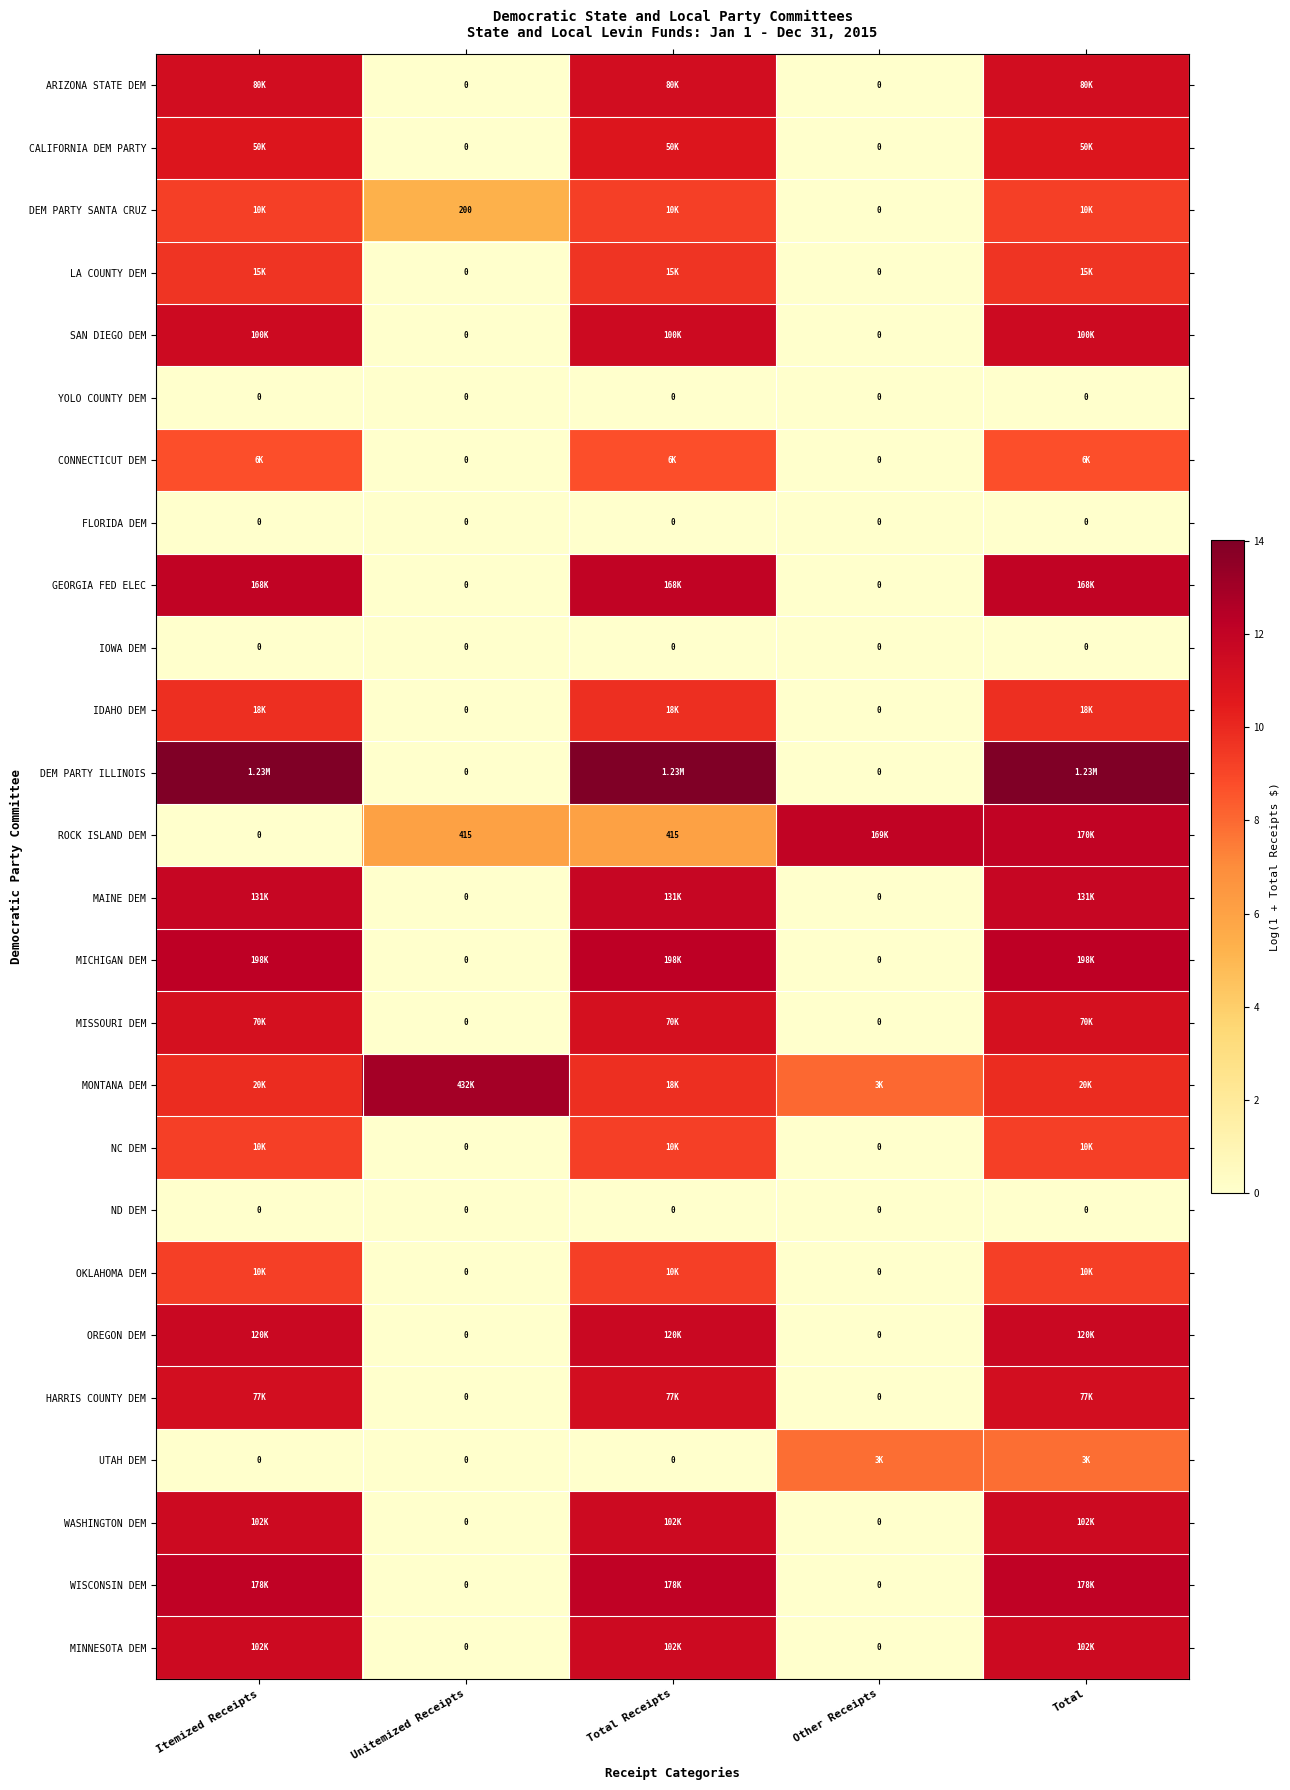

Is it true that WISCONSIN DEM equals -7.3 at Other Receipts?

False